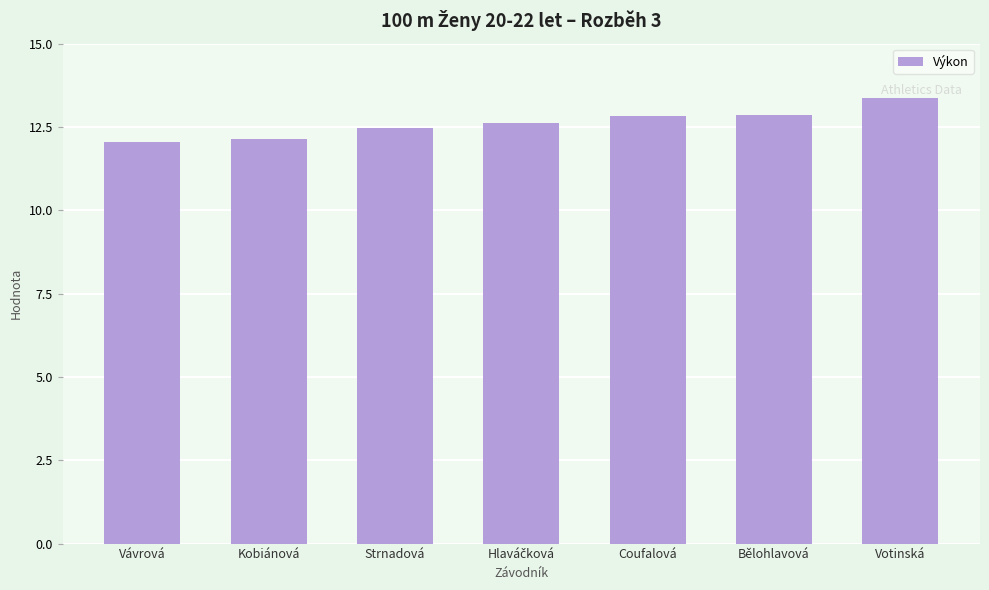

What is the minimum value shown in the chart?

12.0